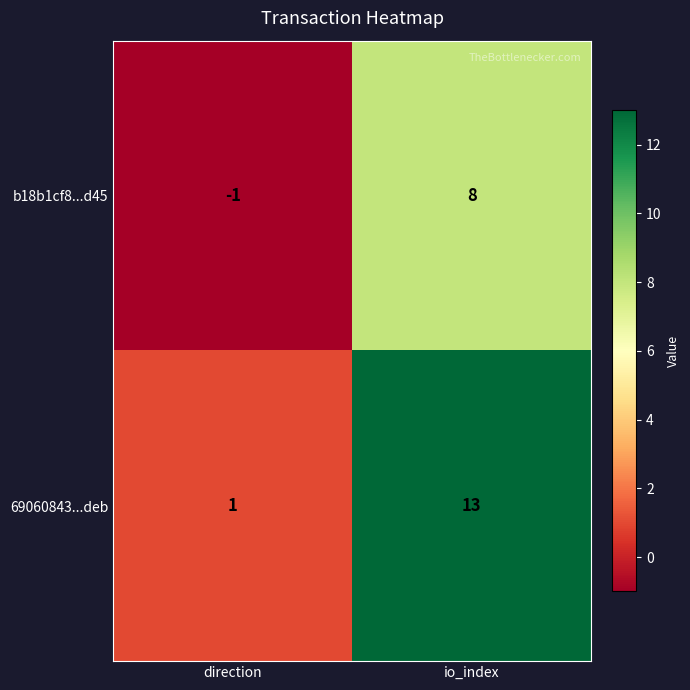

What is the spread (max minus min) of values at direction?

2